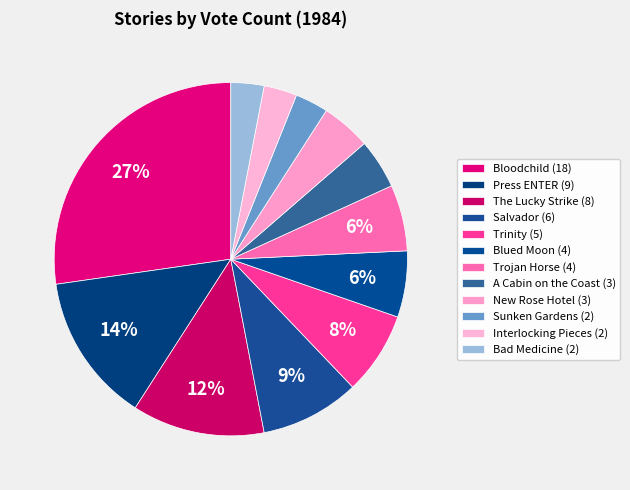

To the nearest percent, what is the difference between the largest and smallest slice percentages?

24%